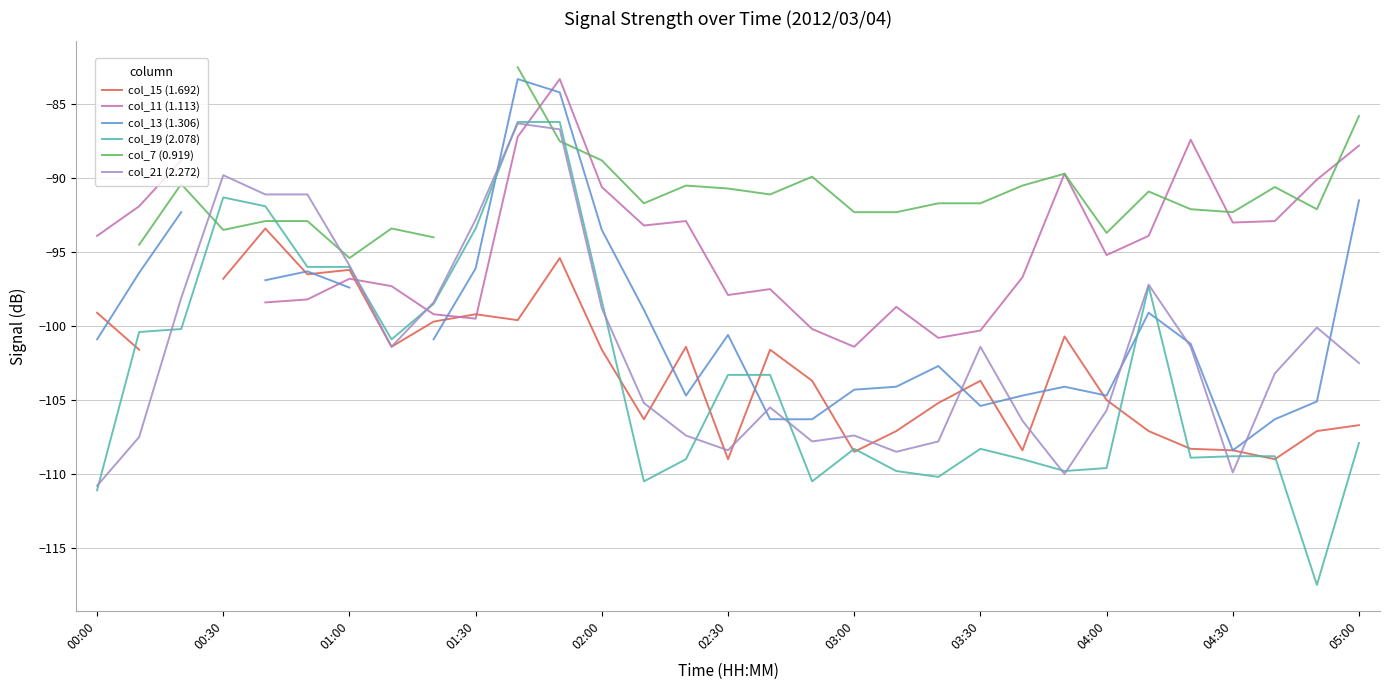

What is the maximum value for col_19 (2.078)?

-86.2